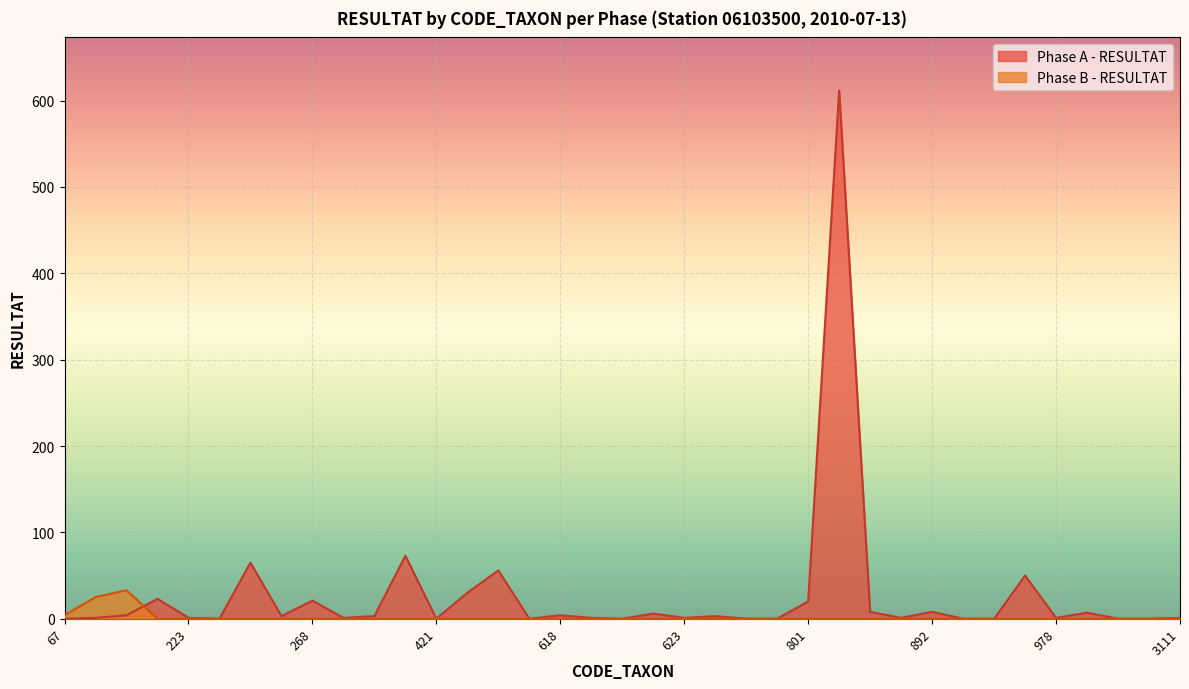

How many times do Phase B - RESULTAT and Phase A - RESULTAT cross each other?

1